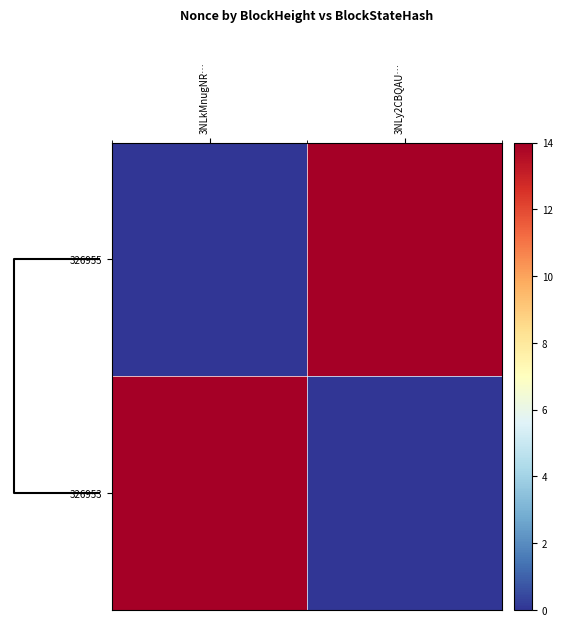

List the series in order of their peak value, lowest first.

326955, 326953